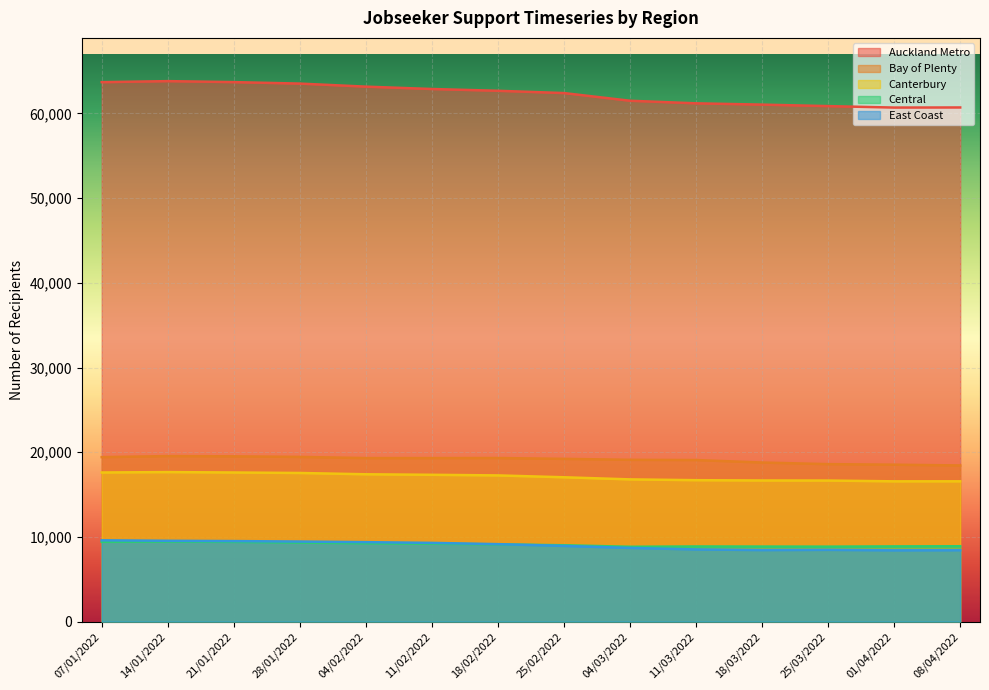

Rank the categories by East Coast value from lowest to highest.

01/04/2022, 08/04/2022, 18/03/2022, 25/03/2022, 11/03/2022, 04/03/2022, 25/02/2022, 18/02/2022, 11/02/2022, 04/02/2022, 28/01/2022, 21/01/2022, 14/01/2022, 07/01/2022